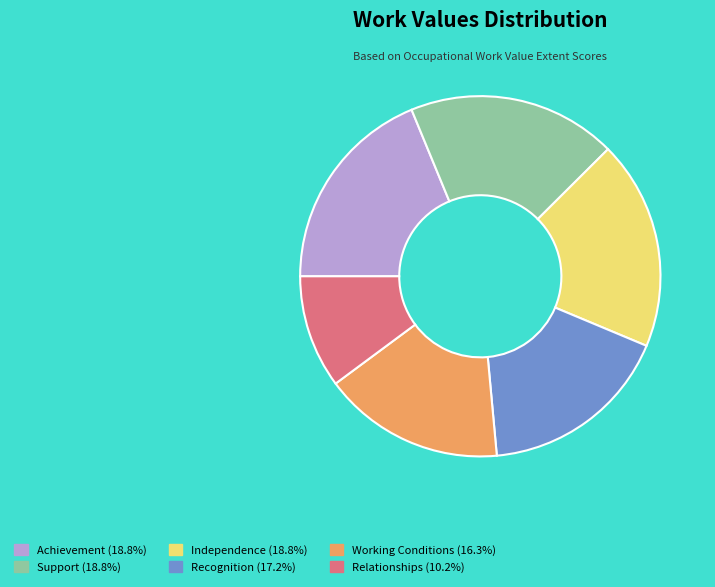

Between Relationships and Independence, which is larger?

Independence